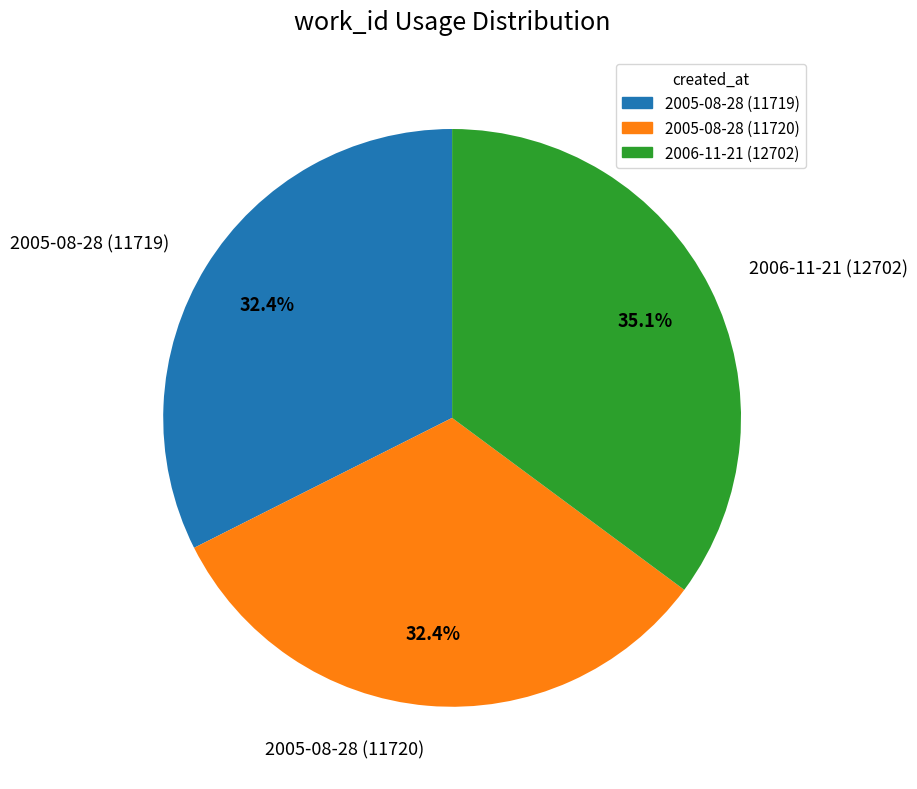

Which category has the biggest portion of the pie?

2006-11-21 (12702)